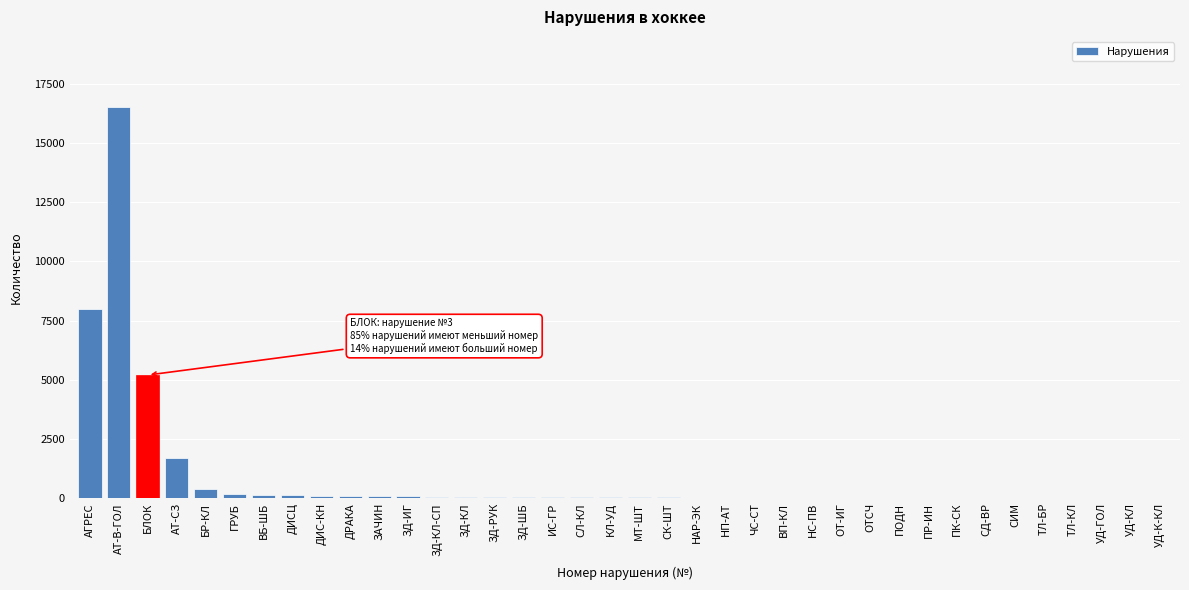

What is the sum of all values?

33345